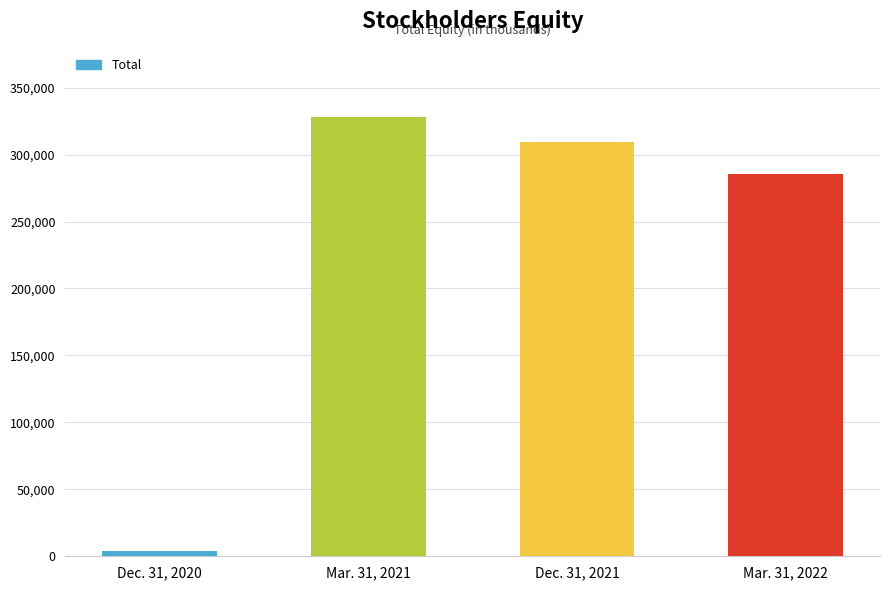

The value at Mar. 31, 2021 is 538415. True or false?

False